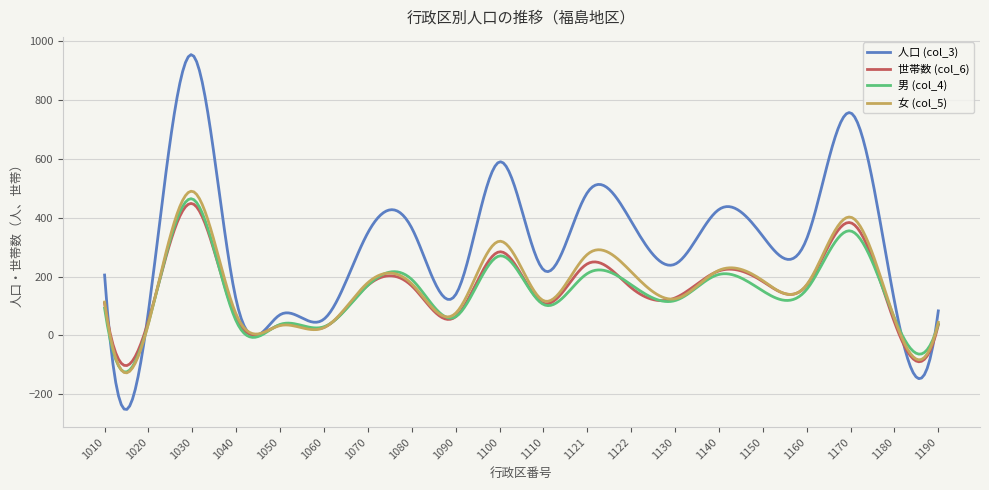

True or false: 人口 (col_3) has more than 1 interior local peaks.

True